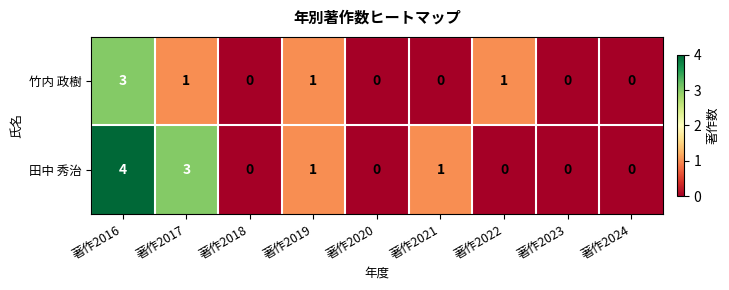

How many series are shown in this chart?

2